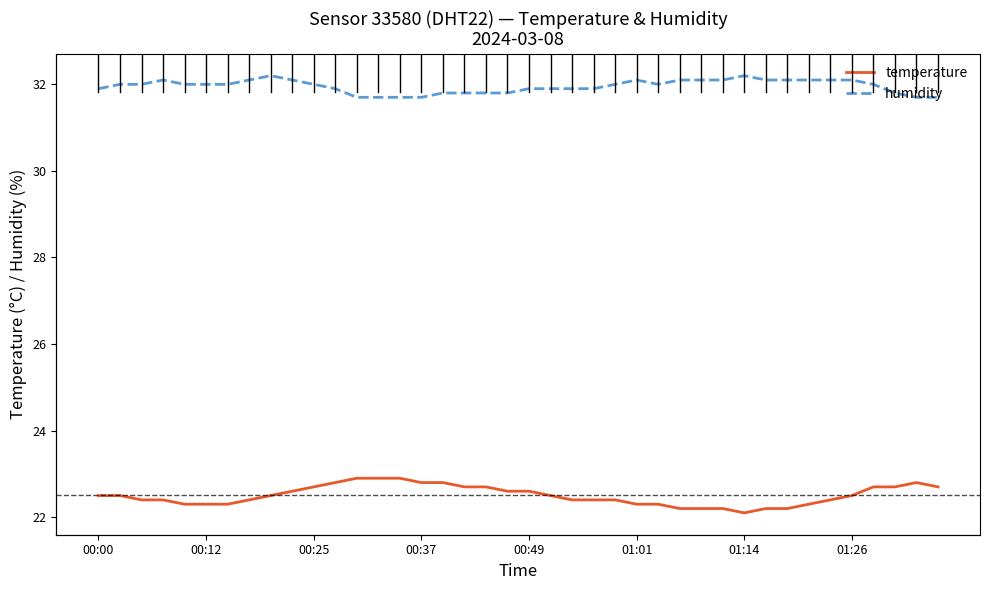

Which has a higher value, 01:26 or 32?

01:26